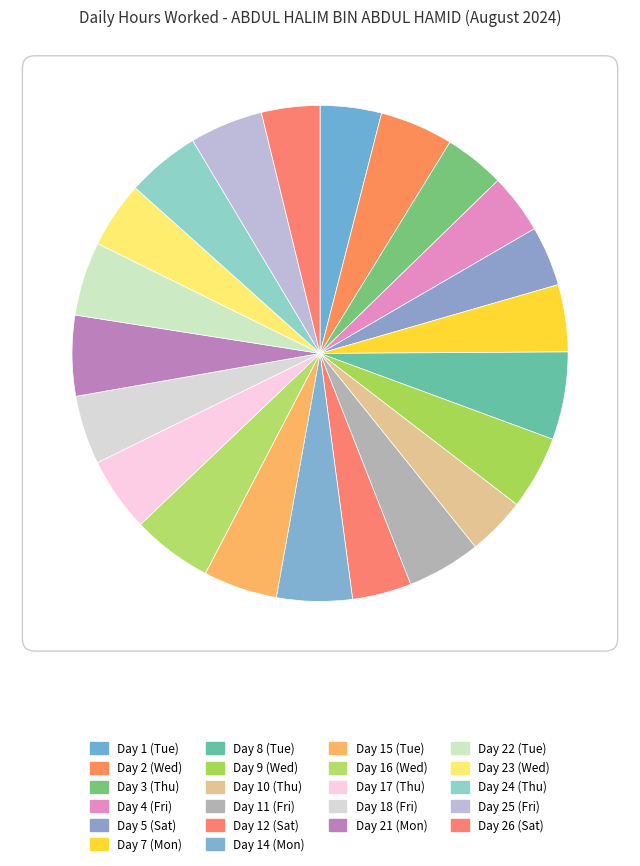

Is it true that Day 7 (Mon) is 4% of the pie?

True